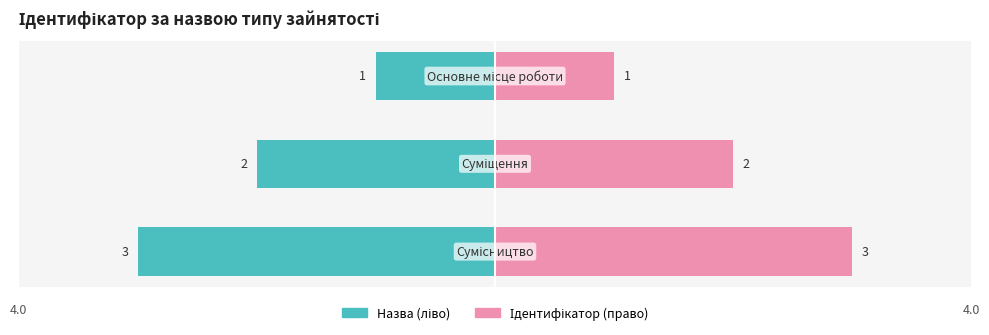

What is the difference between the values at Сумісництво and Основне місце роботи?

2